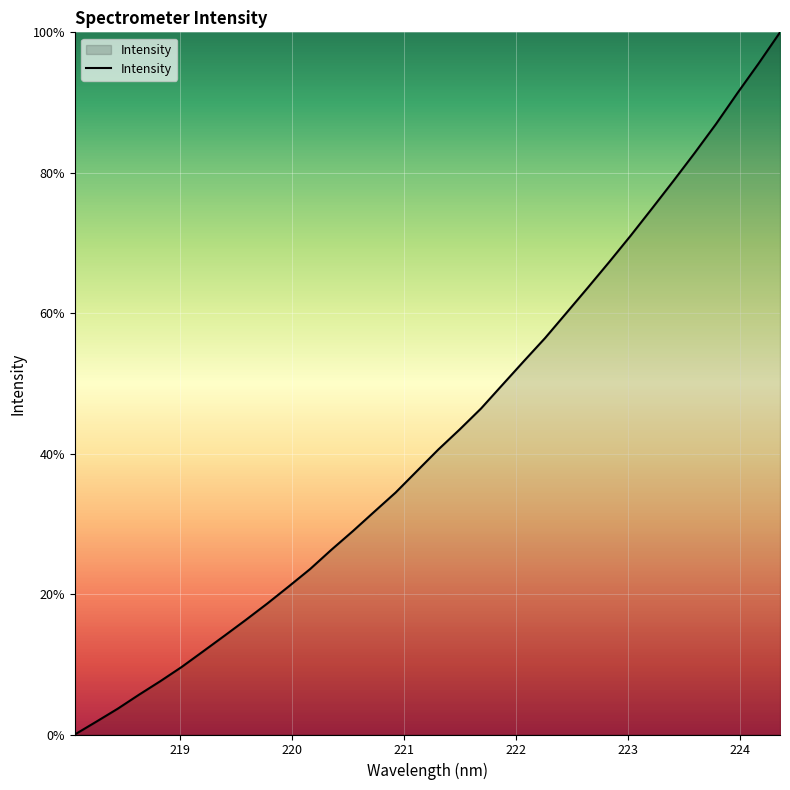

What is the difference between the maximum and minimum values?

100.0